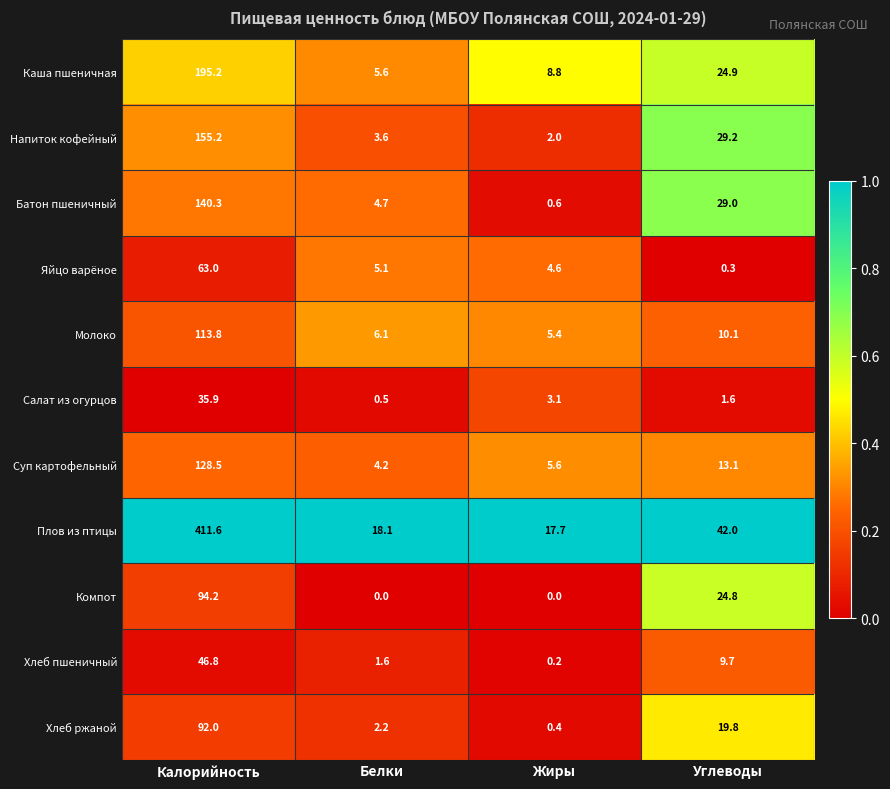

Which series changed the most between Жиры and Углеводы?

Батон пшеничный